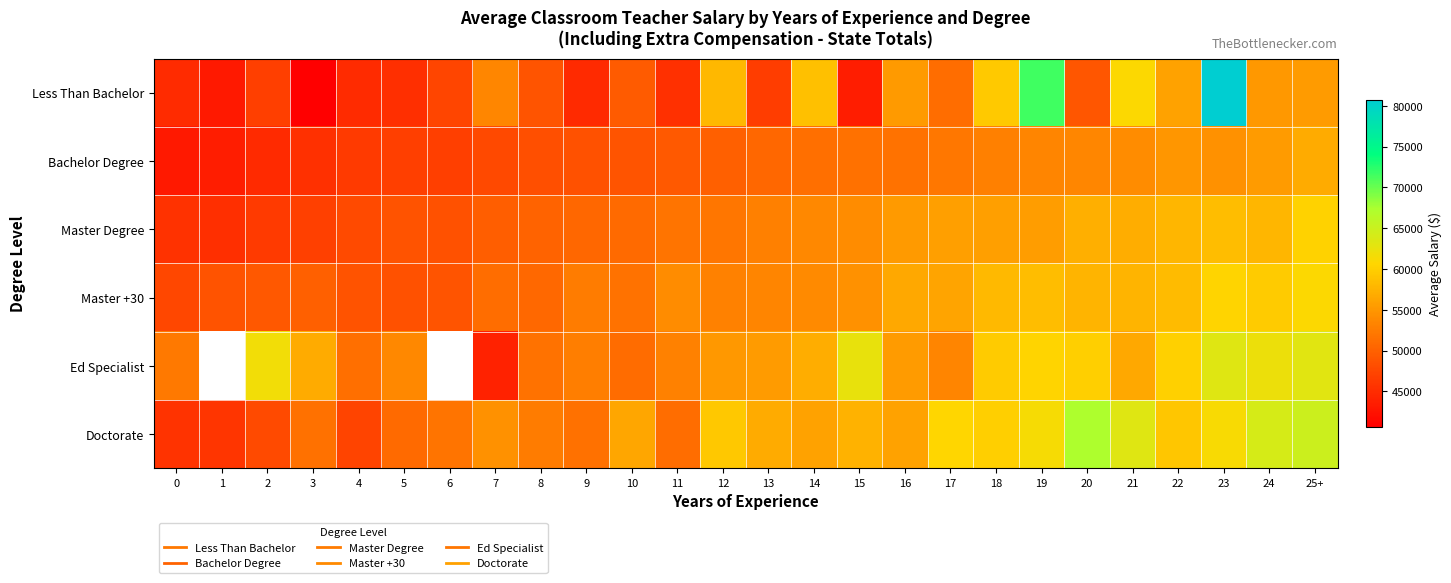

How many values in Ed Specialist are above zero?

24